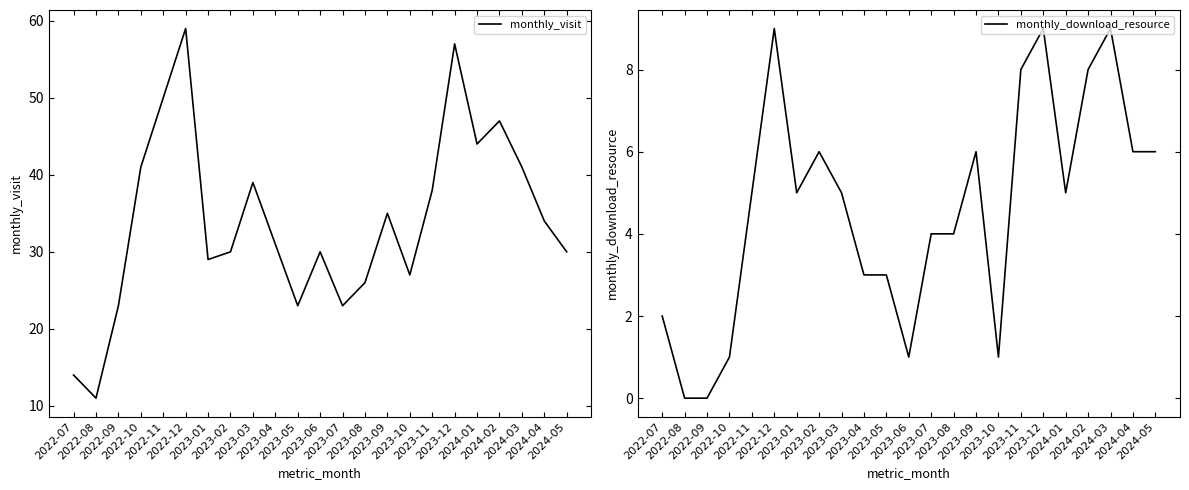

How many values in the monthly_visit series are below 31?

11